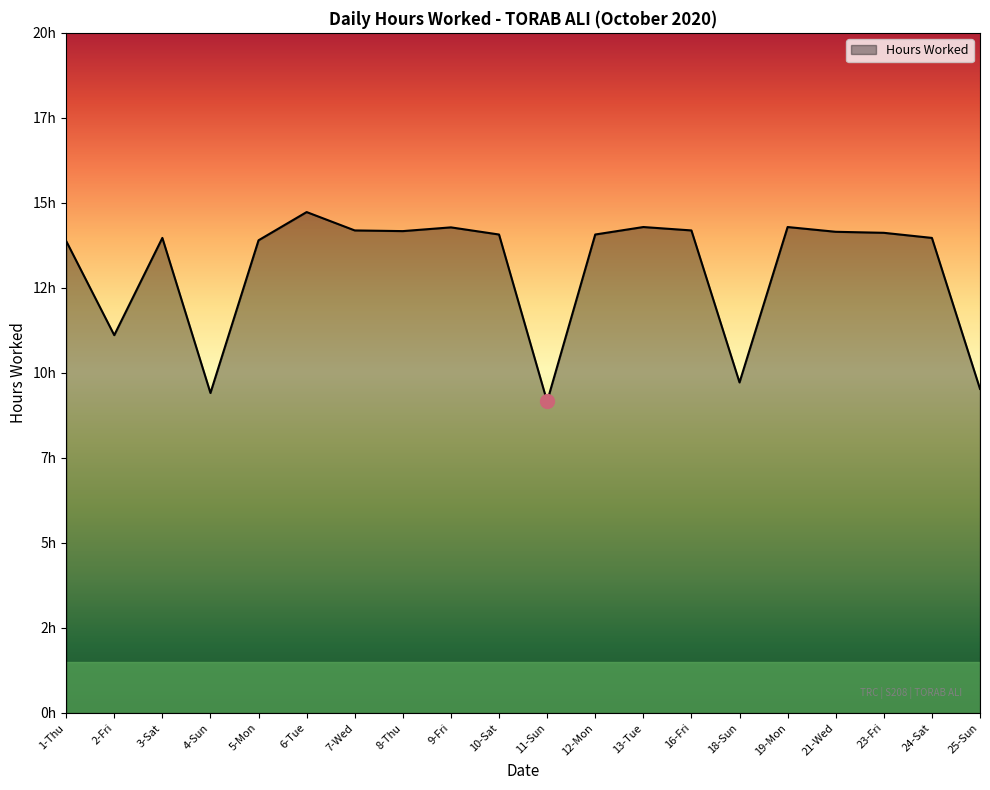

At which category does the data reach its first local peak?

3-Sat